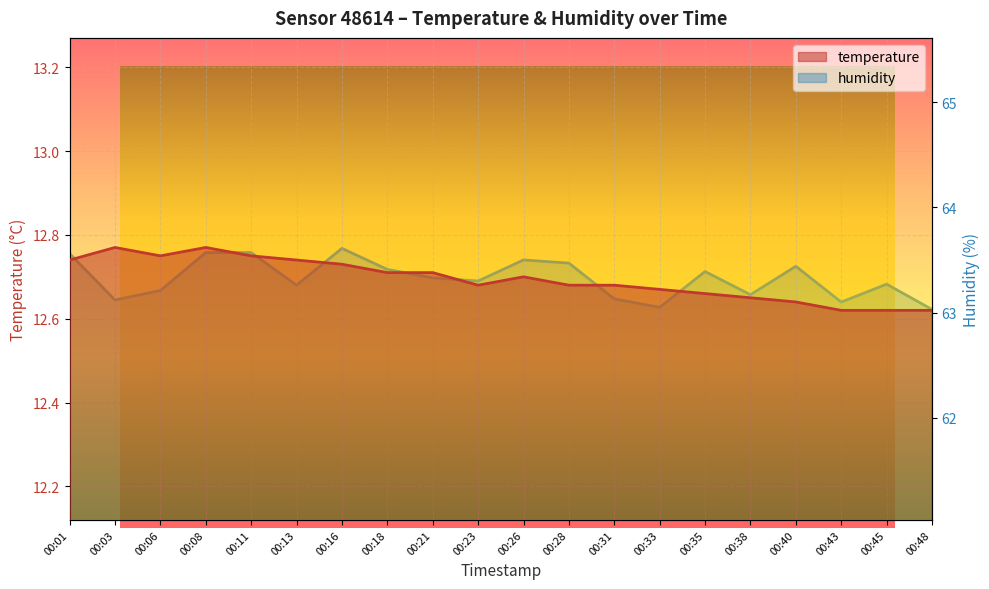

The value of humidity at 00:06 is 63.2. True or false?

True